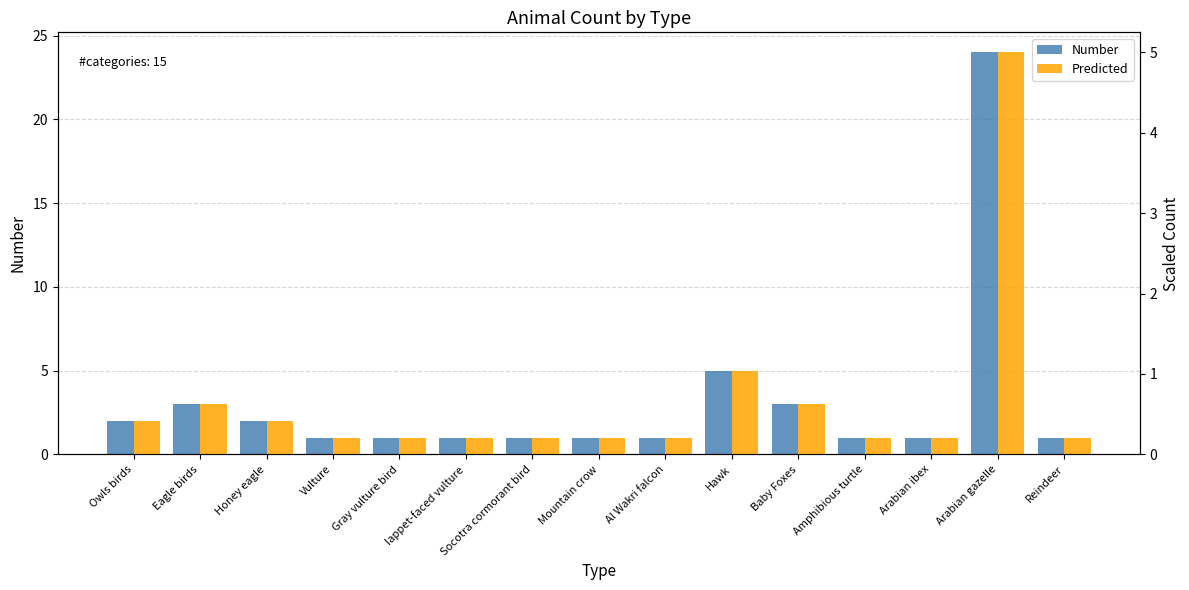

What is the difference between the second highest and second lowest values in the Number series?

4.0